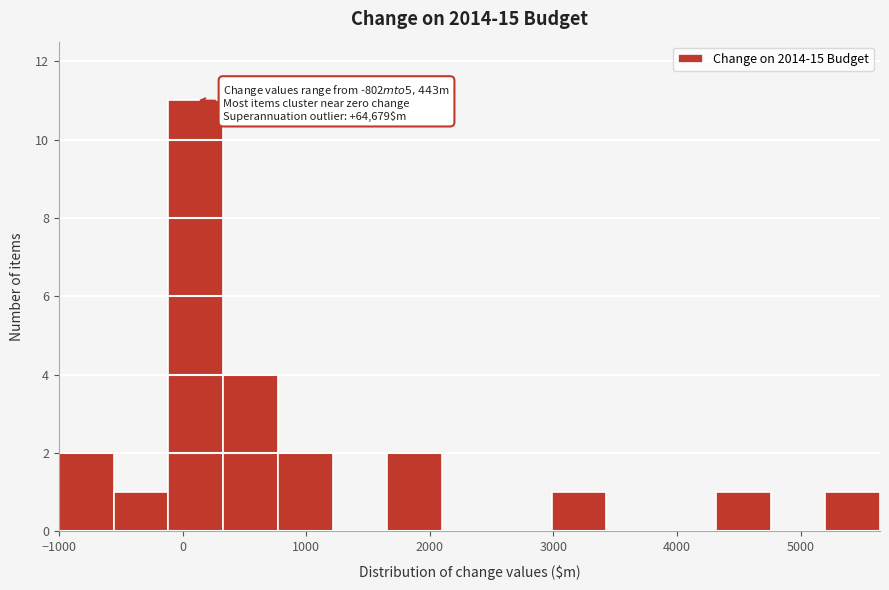

Over which range of the x-axis is the bar tallest?

-100 to 300